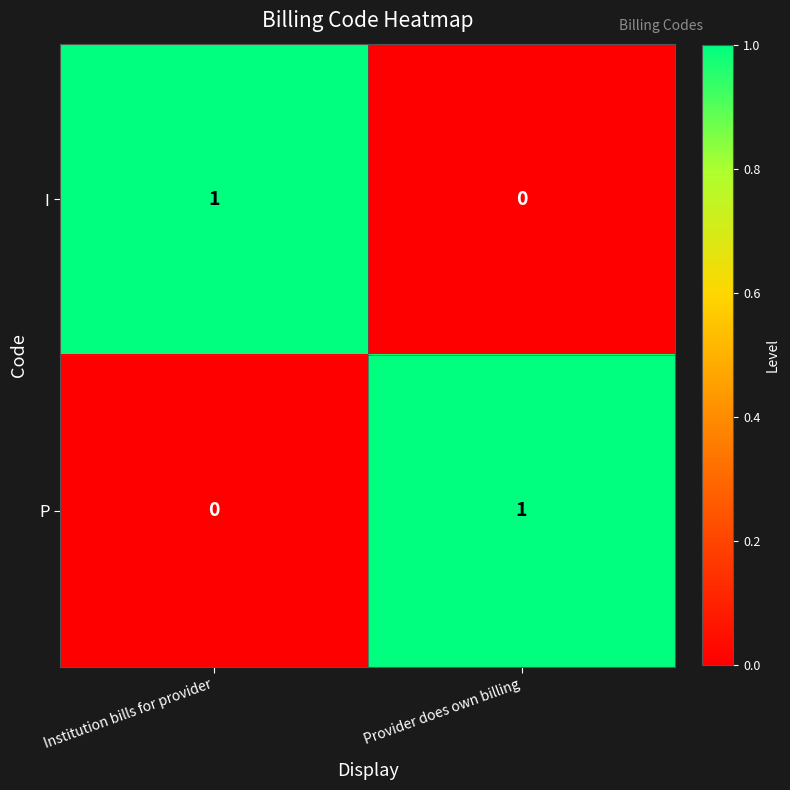

How many data points in P are less than 1?

1